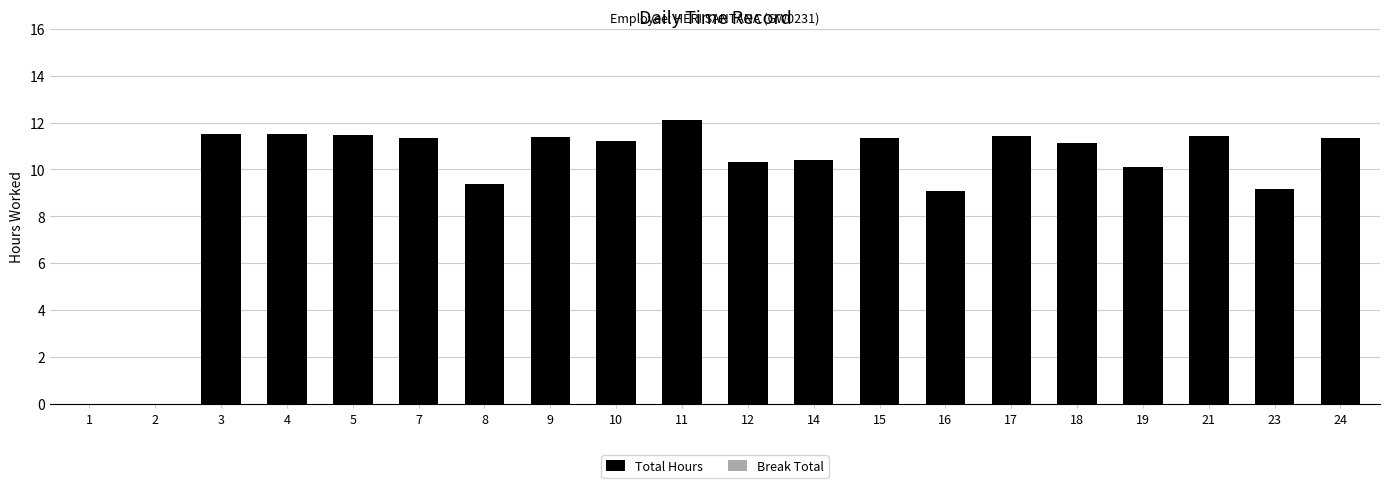

Between 16 and 24, which is larger?

24